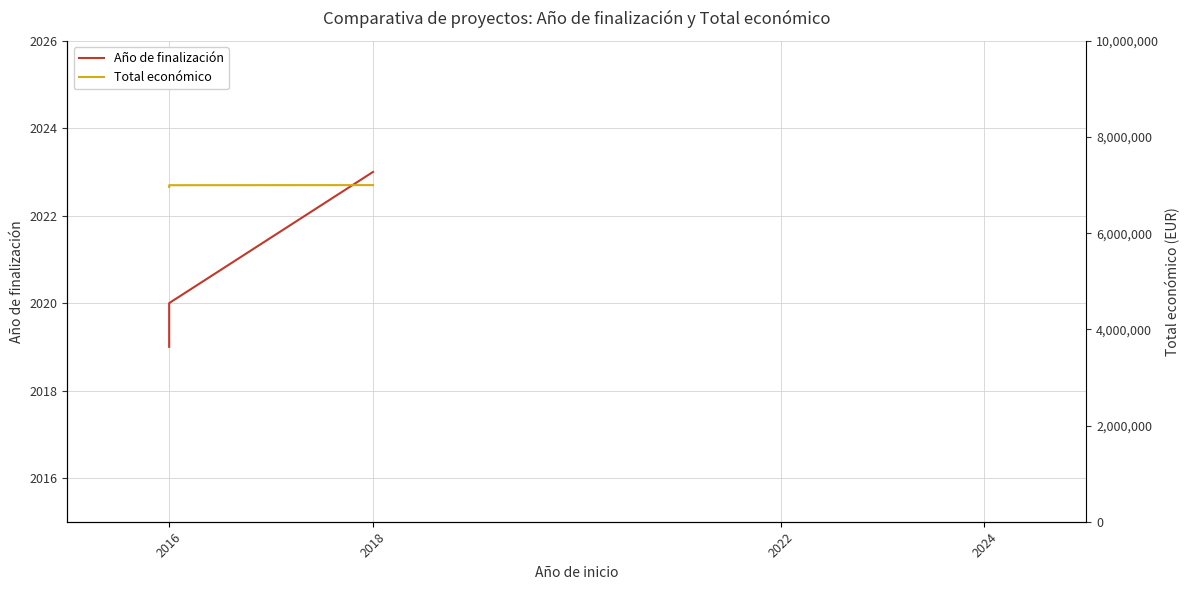

Is it true that Año de finalización equals 2019 at 2016?

True